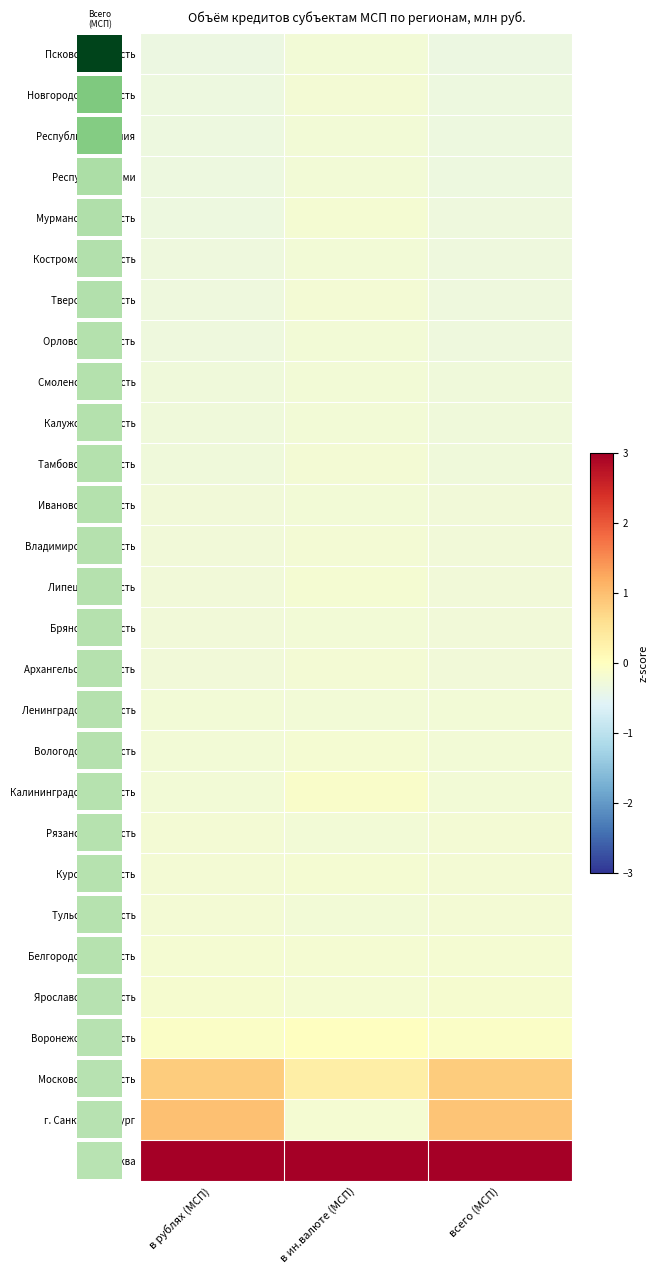

What is the highest value of the г. Москва series?

5.2